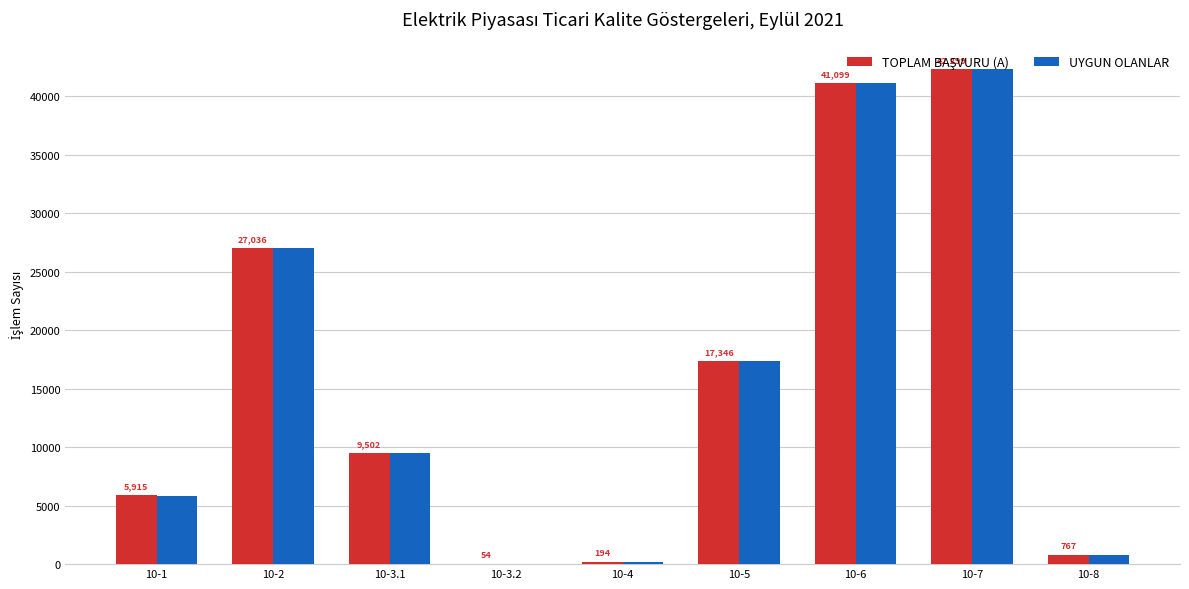

Which label corresponds to the largest value in the chart?

10-7